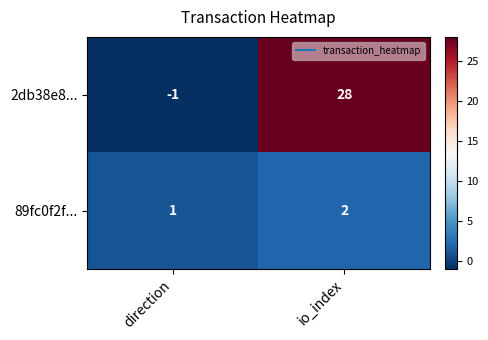

What is the greatest value displayed?

28